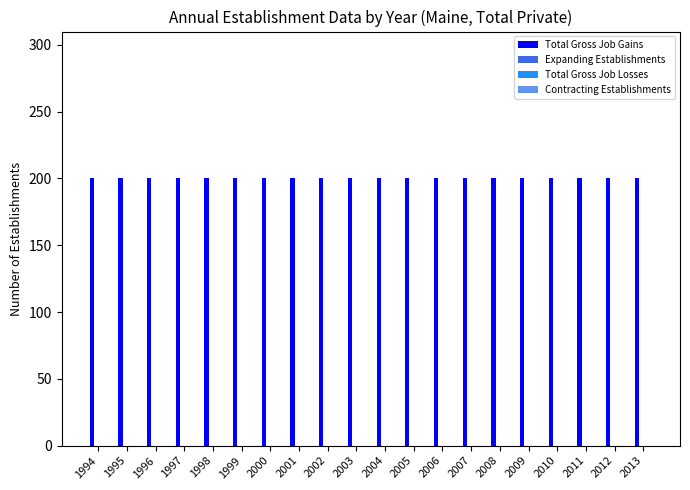

What is the total value across all series at 2010?

200